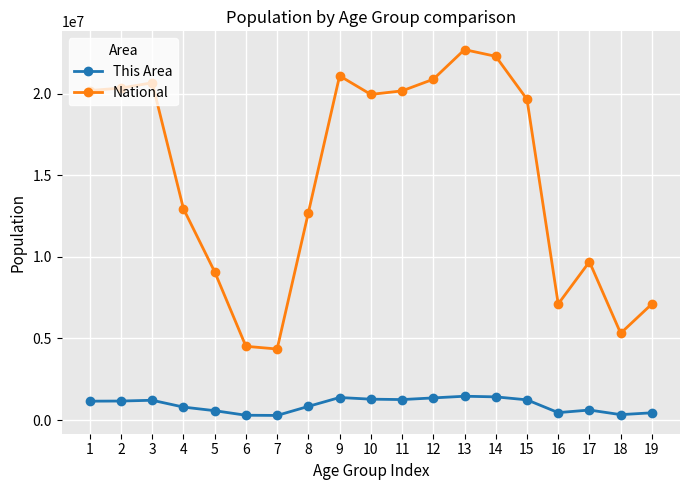

True or false: National and This Area intersect in this chart.

False